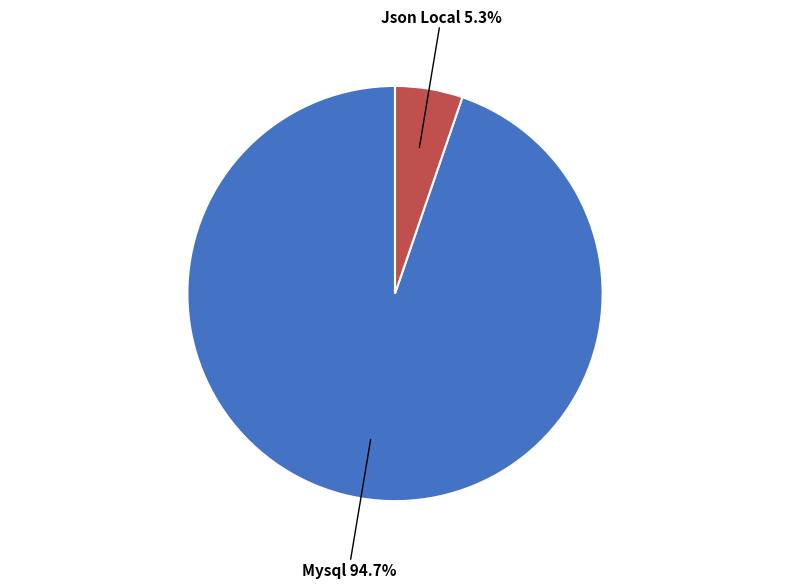

Is there any slice that represents more than half of the pie?

Yes